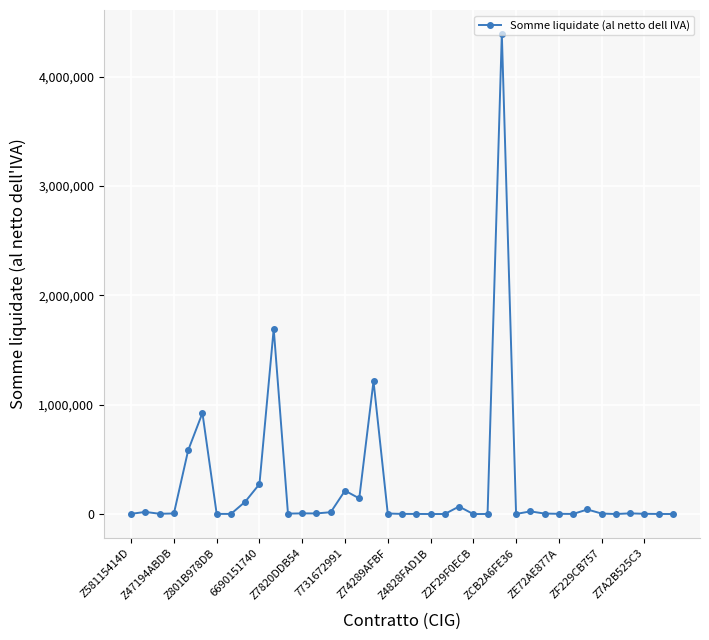

What is the sum of all values?

9797419.5